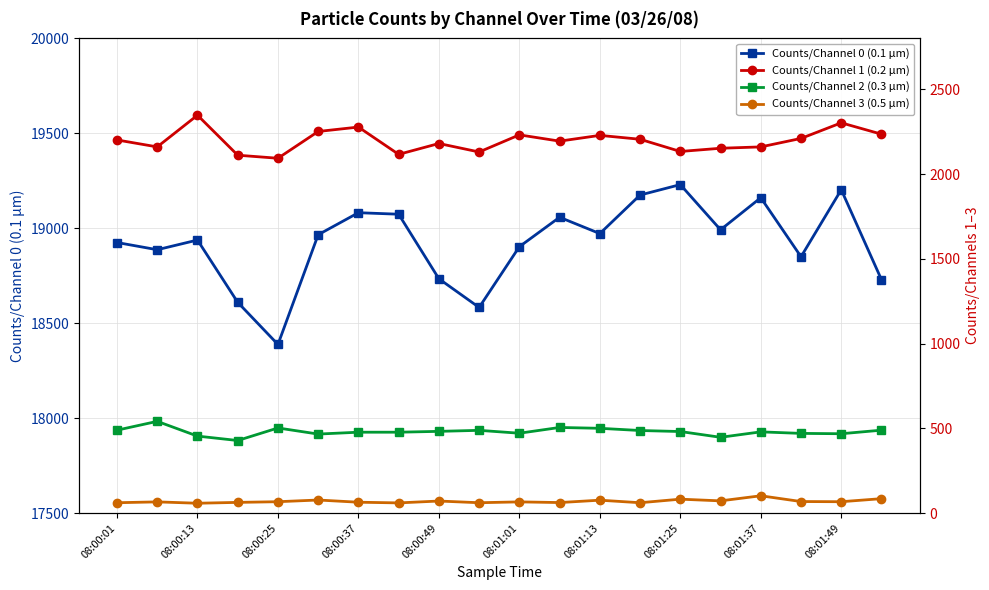

What is the value of the Counts/Channel 0 (0.1 µm) point at the 11th from the left?

18903